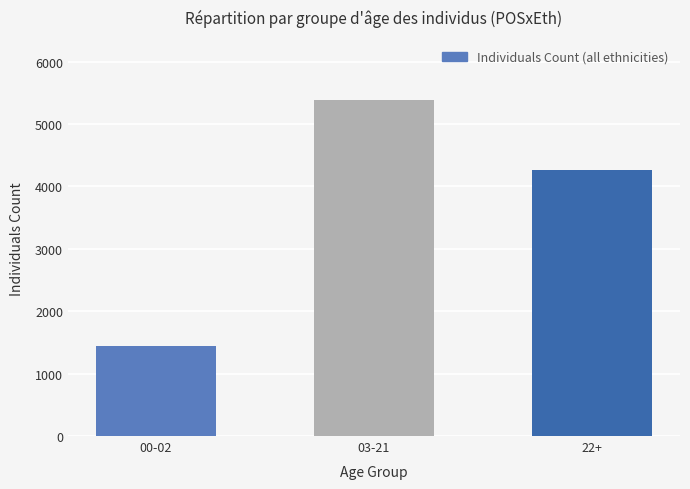

Reading right to left, extract all data points from this chart.

4262	5383	1448